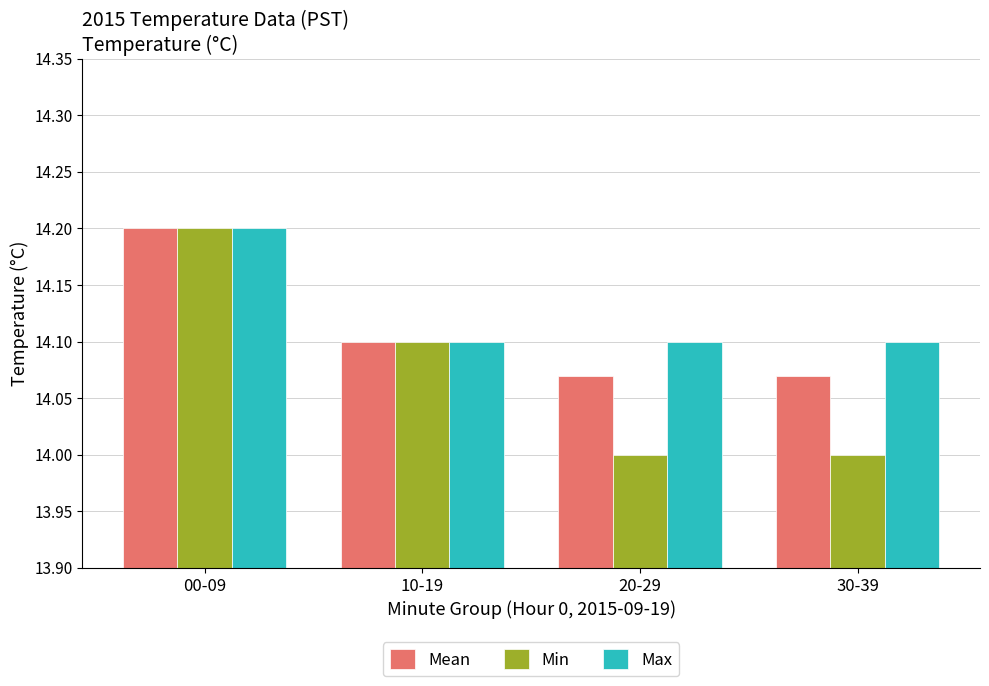

What is the label of the 3rd bar from the right?

10-19